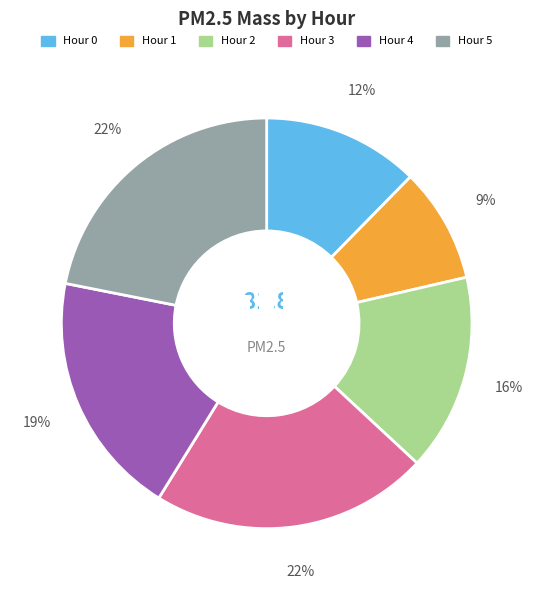

Is it true that Hour 1 is 9% of the pie?

True